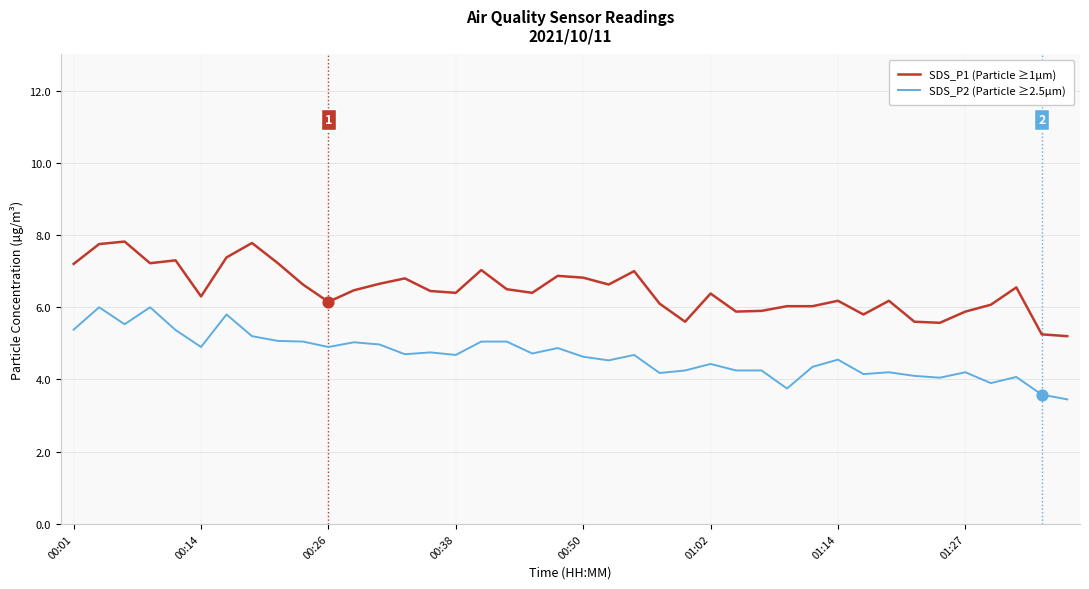

Which series has the largest total across all categories?

SDS_P1 (Particle ≥1µm)